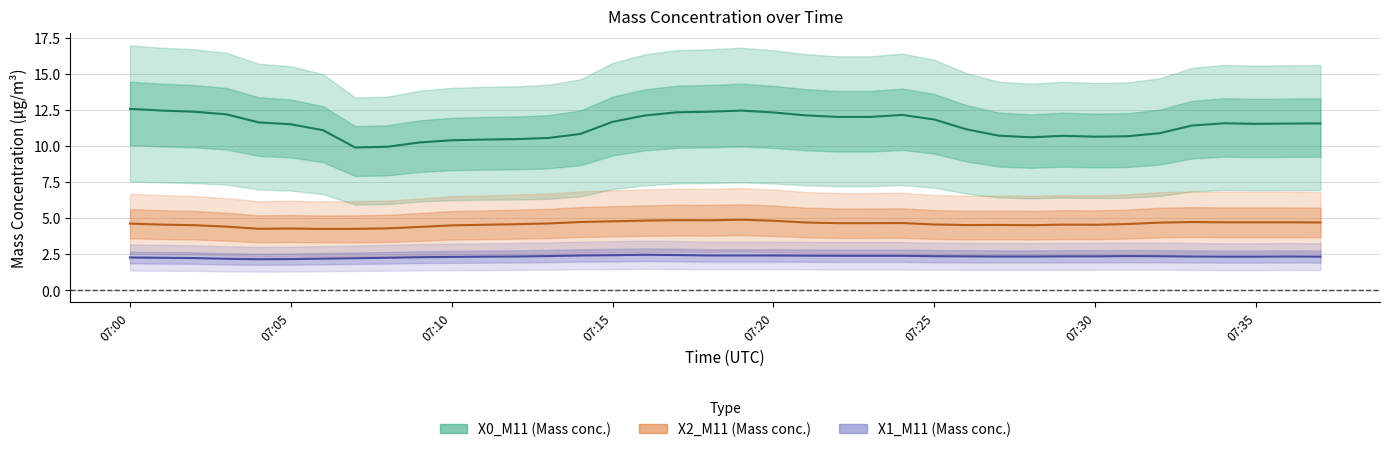

Reading left to right, transcribe all the data shown in this chart.

X0_M11: 12.6	12.4	12.4	12.2	11.6	11.5	11.1	9.9	9.9	10.2	10.4	10.4	10.5	10.6	10.8	11.7	12.1	12.3	12.4	12.4	12.3	12.1	12.0	12.0	12.2	11.8	11.2	10.7	10.6	10.7	10.6	10.7	10.9	11.4	11.6	11.5	11.6	11.6
X2_M11: 4.6	4.5	4.5	4.4	4.2	4.3	4.2	4.2	4.3	4.4	4.5	4.5	4.6	4.6	4.7	4.8	4.8	4.8	4.8	4.9	4.8	4.7	4.6	4.6	4.7	4.5	4.5	4.5	4.5	4.5	4.5	4.6	4.7	4.7	4.7	4.7	4.7	4.7
X1_M11: 2.3	2.2	2.2	2.2	2.1	2.1	2.2	2.2	2.2	2.3	2.3	2.3	2.3	2.4	2.4	2.4	2.5	2.4	2.4	2.4	2.4	2.4	2.4	2.4	2.4	2.4	2.3	2.3	2.3	2.3	2.3	2.4	2.4	2.3	2.3	2.3	2.3	2.3